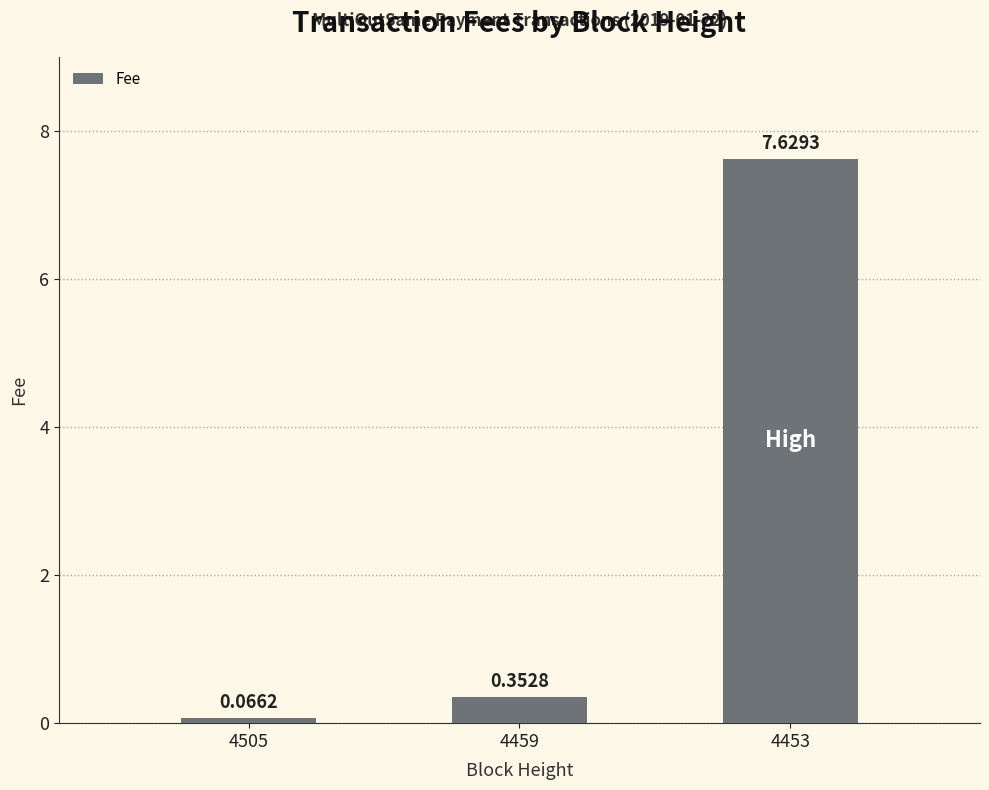

What is the sum of all values?

8.0